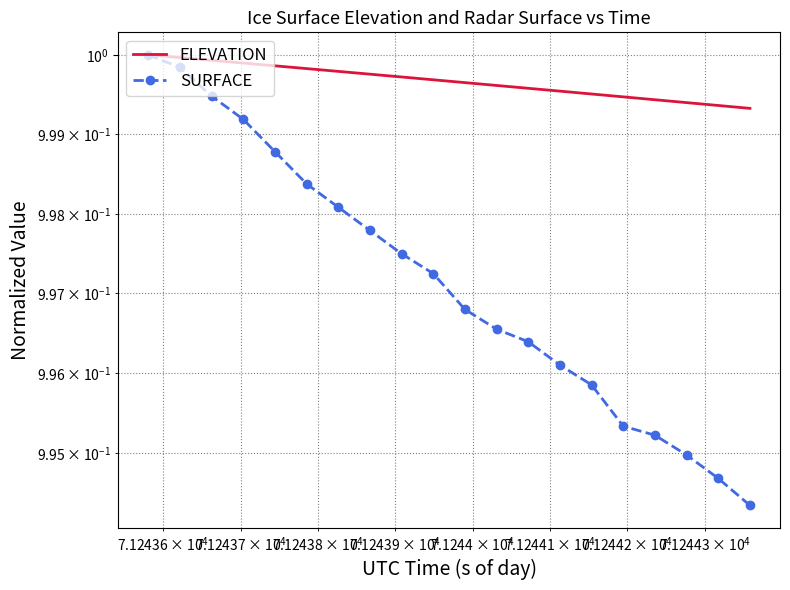

Reading right to left, list all the values displayed in this chart.

ELEVATION: 1.0	1.0	1.0	1.0	1.0	1.0	1.0	1.0	1.0	1.0	1.0	1.0	1.0	1.0	1.0	1.0	1.0	1.0	1.0	1.0
SURFACE: 1.0	1.0	1.0	1.0	1.0	1.0	1.0	1.0	1.0	1.0	1.0	1.0	1.0	1.0	1.0	1.0	1.0	1.0	1.0	1.0